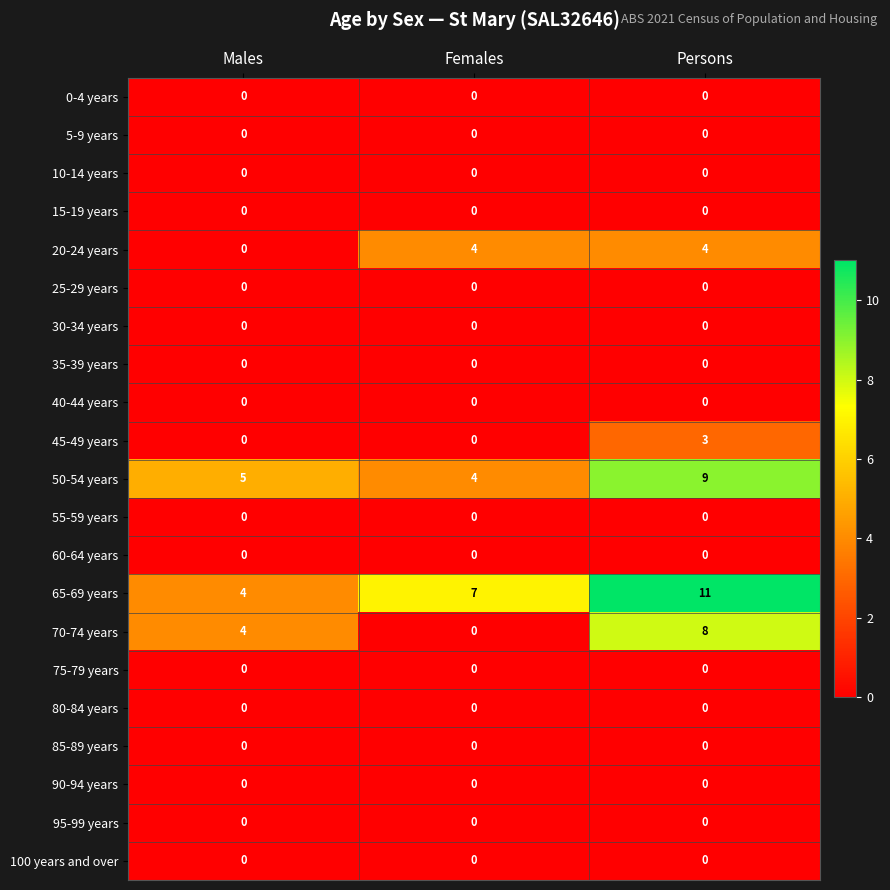

Is it true that 50-54 years equals 2 at Females?

False